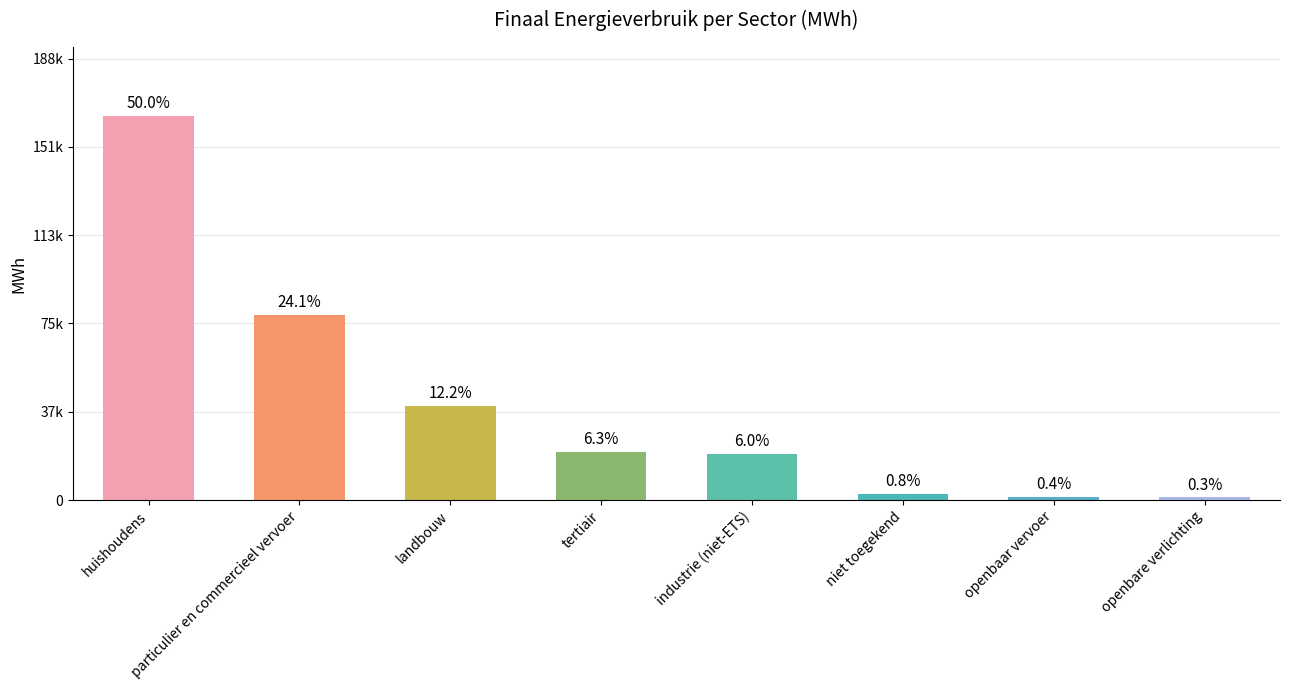

Rank the categories by value from highest to lowest.

huishoudens, particulier en commercieel vervoer, landbouw, tertiair, industrie (niet-ETS), niet toegekend, openbaar vervoer, openbare verlichting